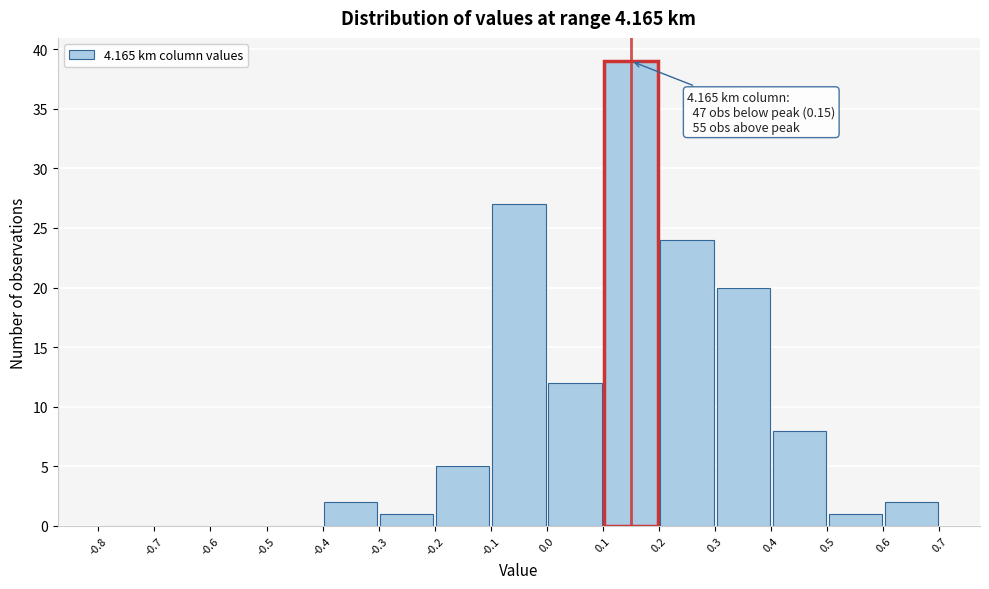

Which range on the x-axis has the tallest bar?

0.1 to 0.2